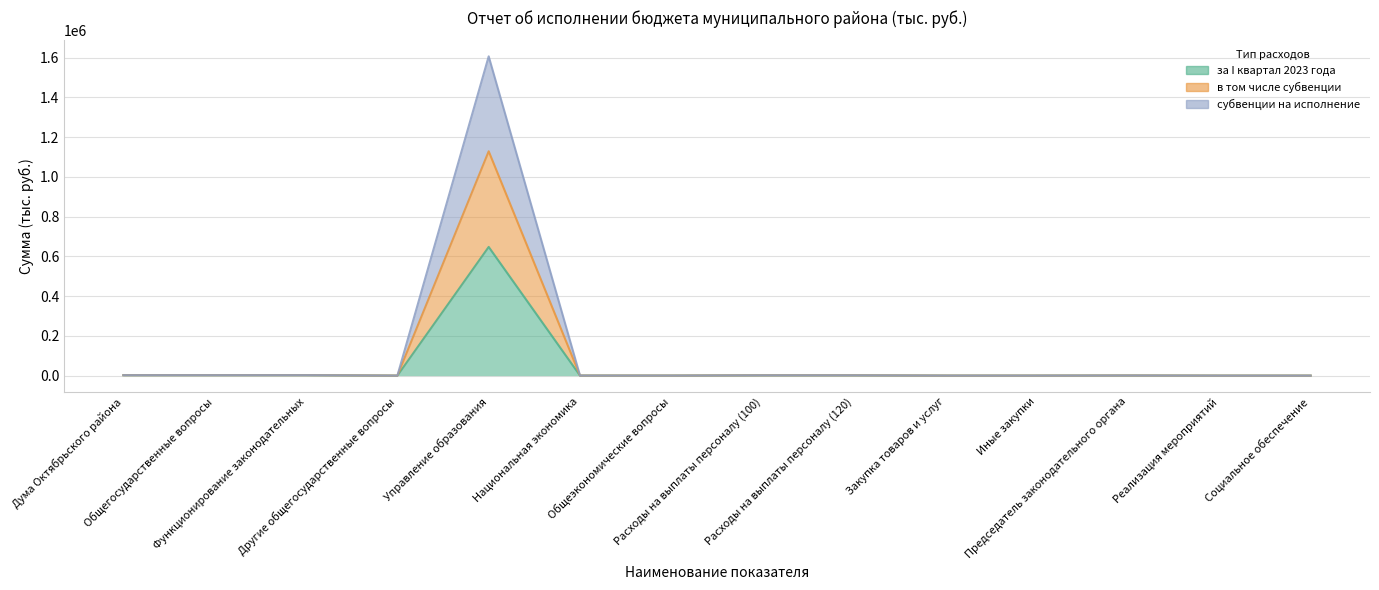

True or false: субвенции на исполнение has a value of 265.9 at Национальная экономика.

True